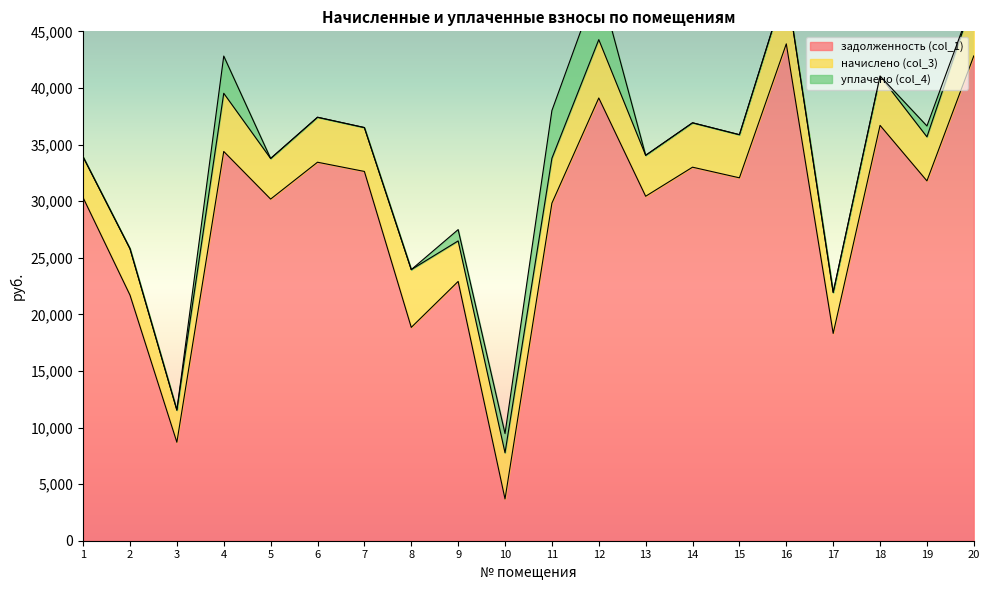

Reading left to right, list all the values displayed in this chart.

задолженность (col_1): 30306.2	21698.6	8698.1	34387.6	30181.0	33437.0	32622.9	18846.5	22906.3	3691.1	29818.3	39111.2	30431.3	32998.7	32059.4	43893.8	18312.1	36692.9	31788.2	42829.4
начислено (col_3): 3601.0	4099.4	2842.1	5141.0	3586.1	3973.0	3876.2	5103.8	3578.6	4077.1	3965.5	5155.9	3615.8	3920.9	3809.3	5215.4	3623.3	4359.8	3891.1	5089.0
уплачено (col_4): 0.0	0.0	0.0	3287.0	0.0	0.0	0.0	0.0	1000.0	1700.0	4217.0	5141.0	0.0	0.0	0.0	0.0	0.0	0.0	960.0	0.0